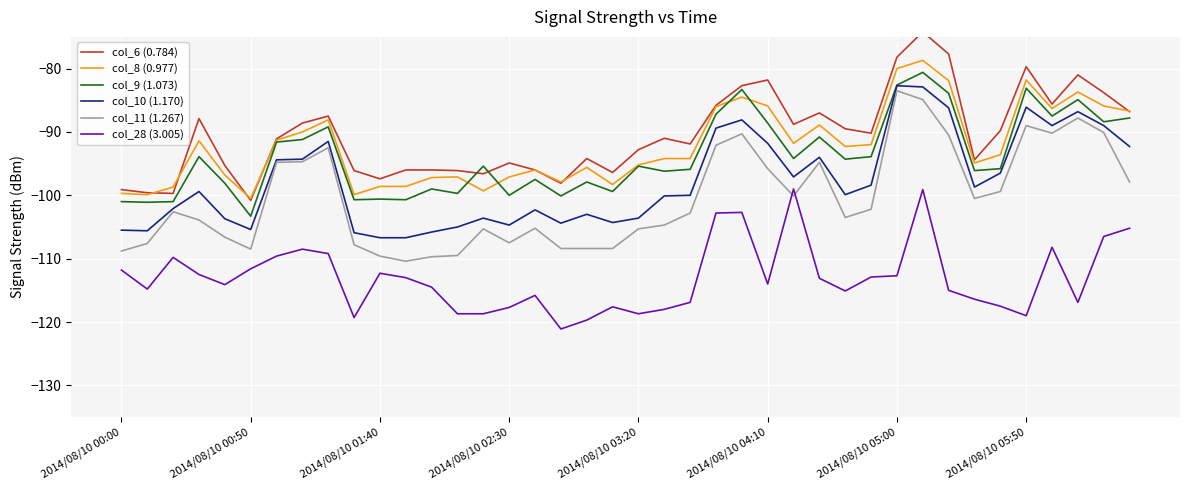

Rank the series at 17 from lowest to highest value.

col_28 (3.005), col_11 (1.267), col_10 (1.170), col_9 (1.073), col_6 (0.784), col_8 (0.977)